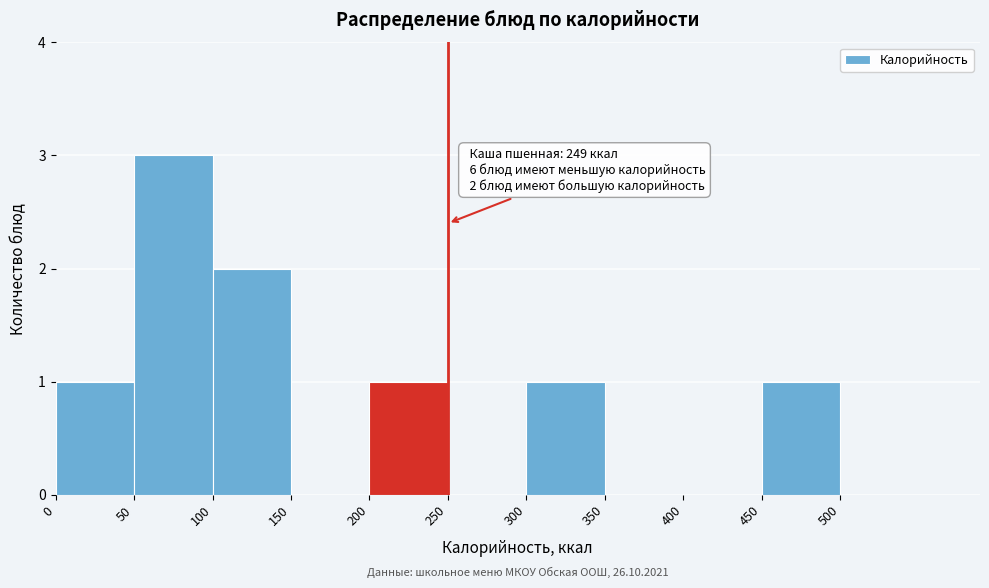

Which range on the x-axis has the tallest bar?

50 to 100